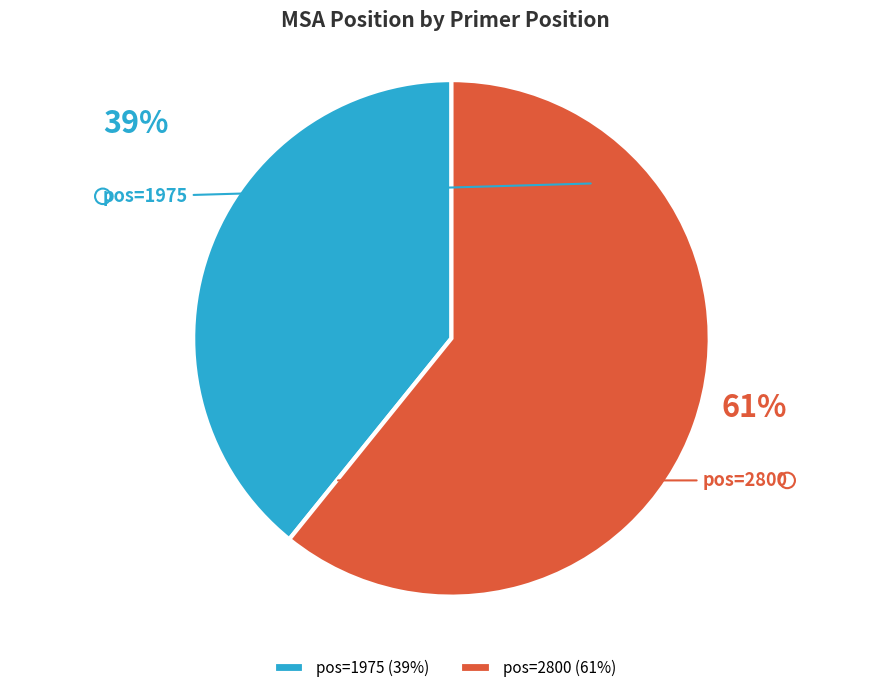

To the nearest percent, what is the average slice percentage?

50%